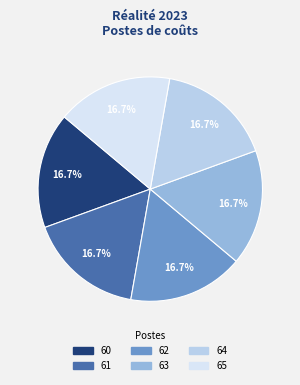

Is there a majority slice in this chart?

No